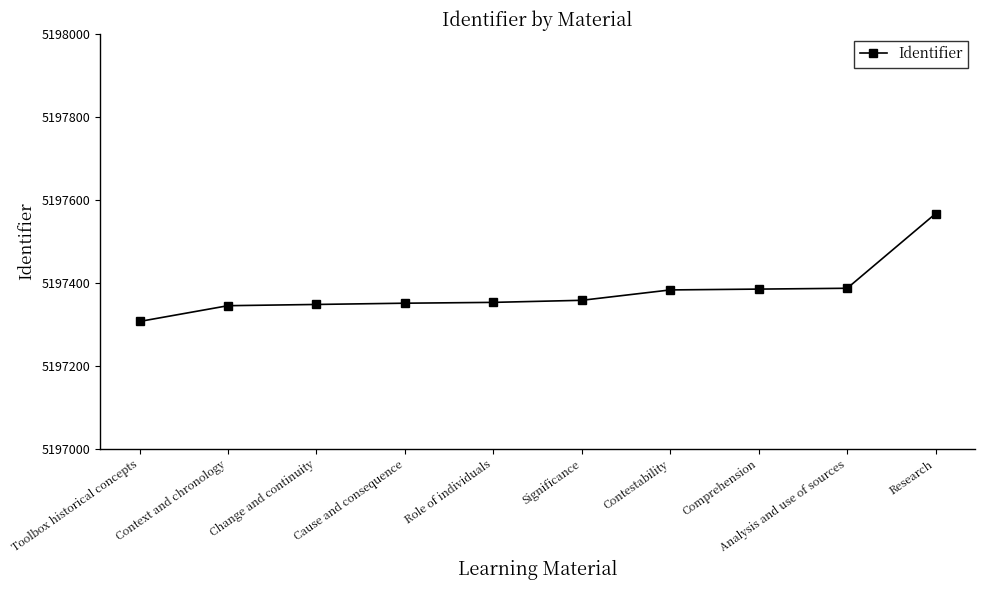

The chart shows a value of 7477807 at Significance. True or false?

False